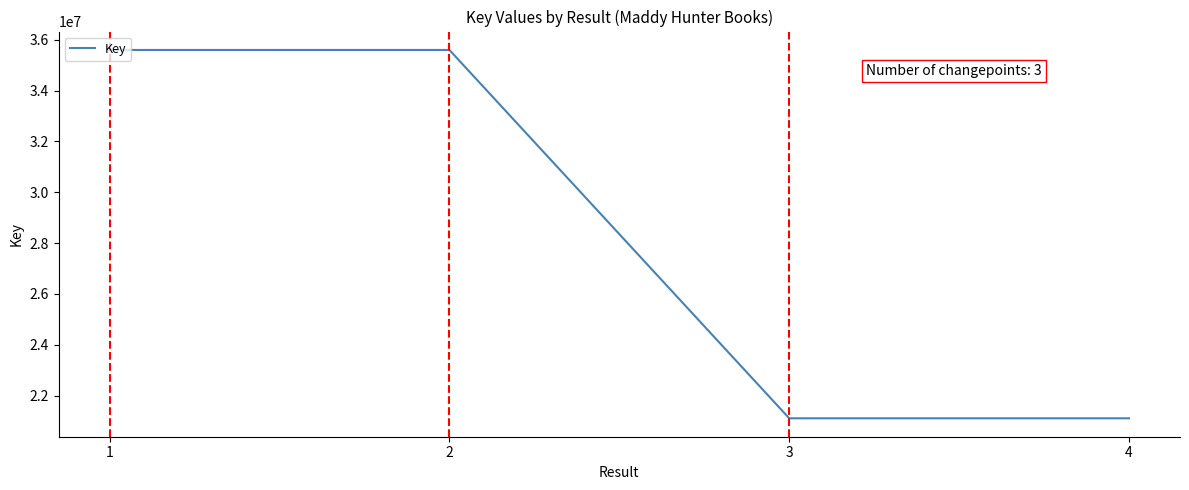

What is the maximum value shown in the chart?

35594149